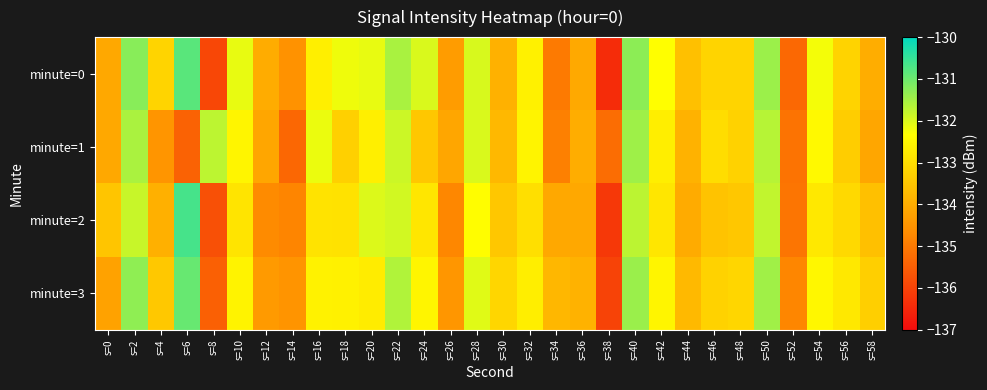

Which series has the widest spread of values?

minute=0